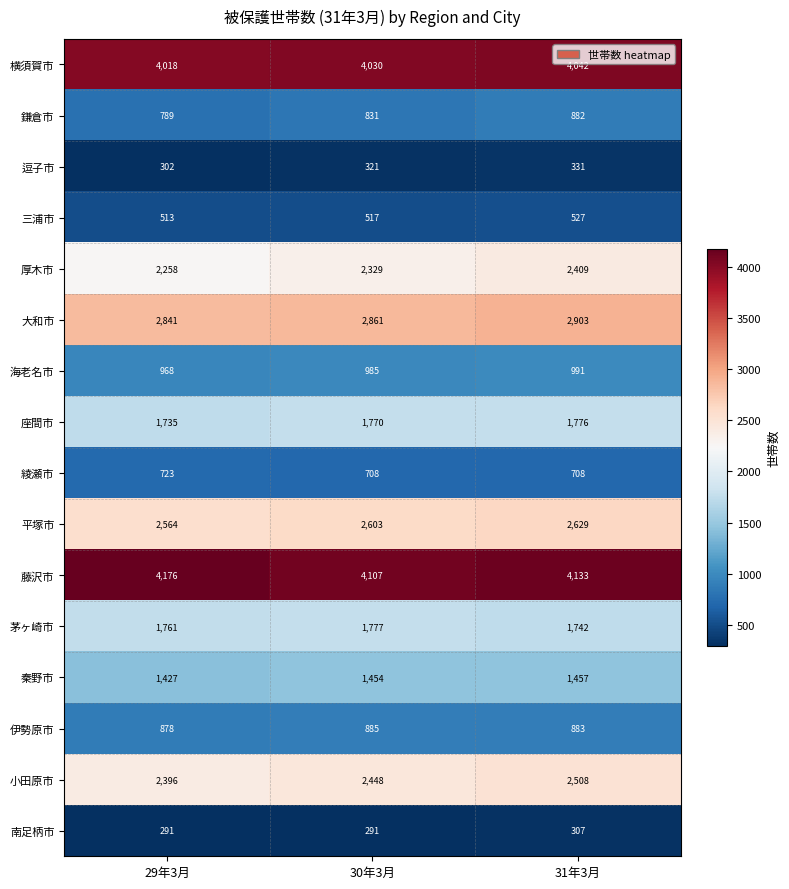

Count the 小田原市 values in the range 2396 to 2508.

3